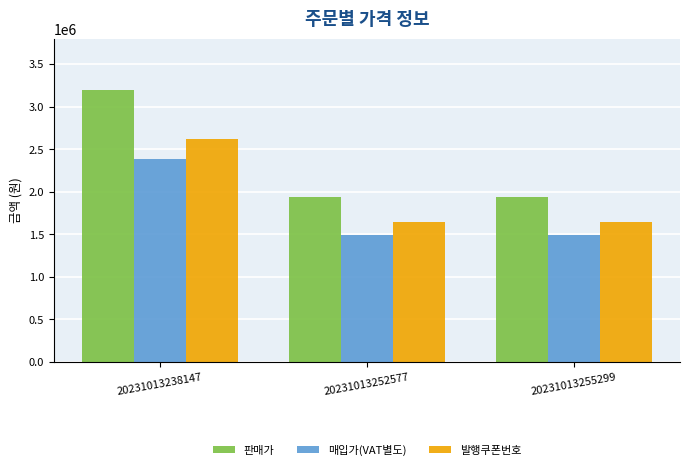

At 20231013255299, list the series in order from smallest to largest.

매입가(VAT별도), 발행쿠폰번호, 판매가